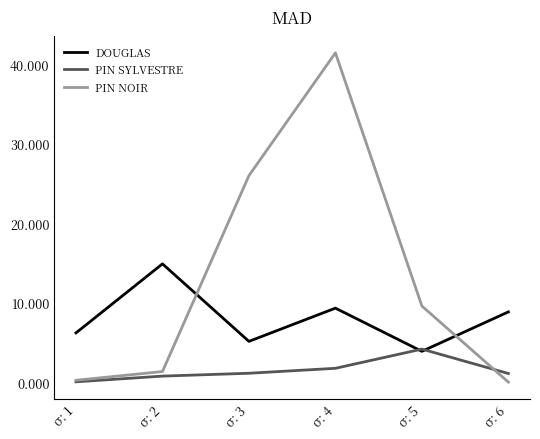

Which category has the highest value in the DOUGLAS series?

σ: 2